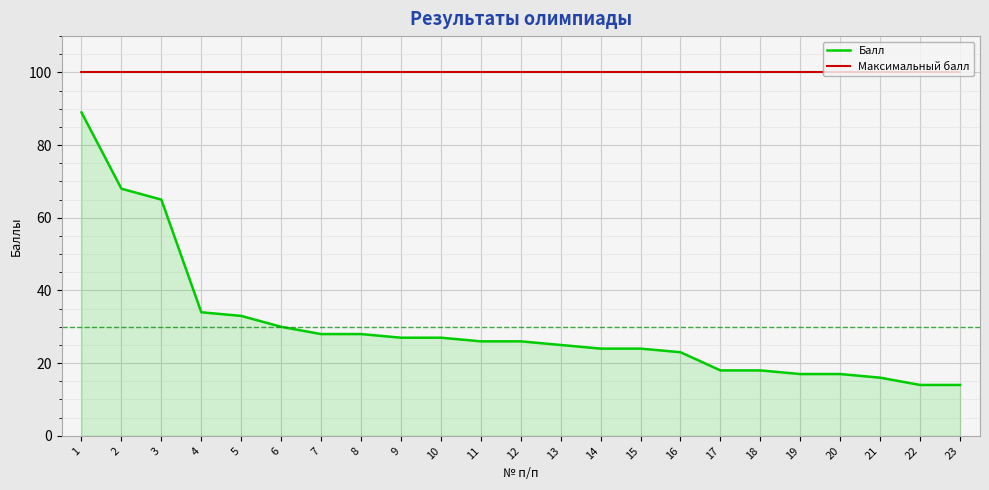

List the series in order of their overall mean, lowest first.

Балл, Максимальный балл